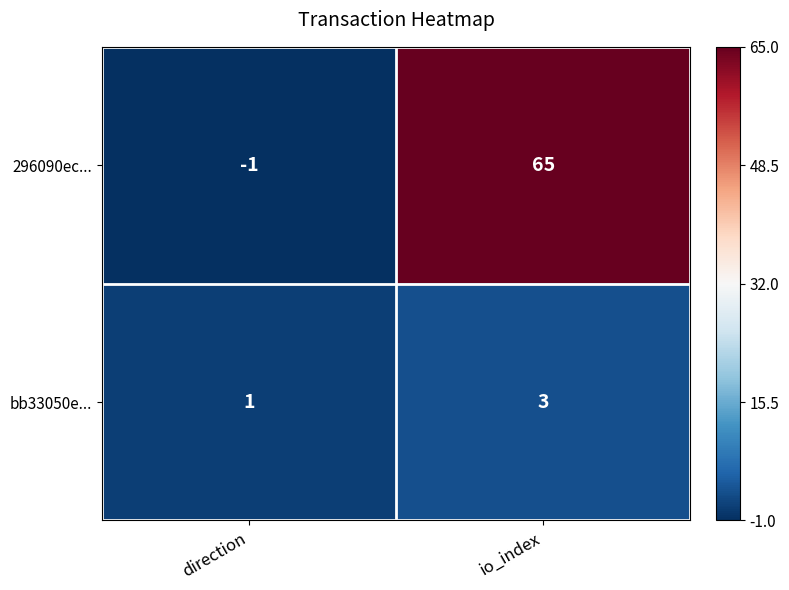

At how many categories does at least one series exceed 0?

2